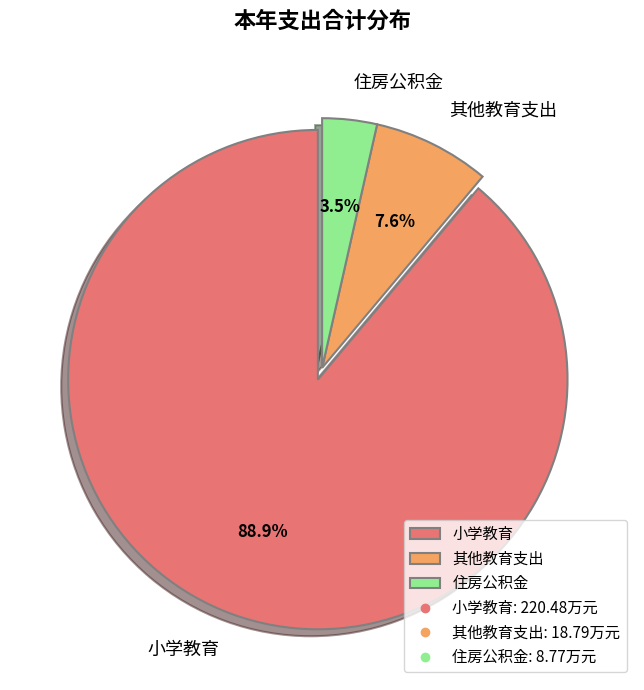

Which slice represents more than half of the pie?

小学教育